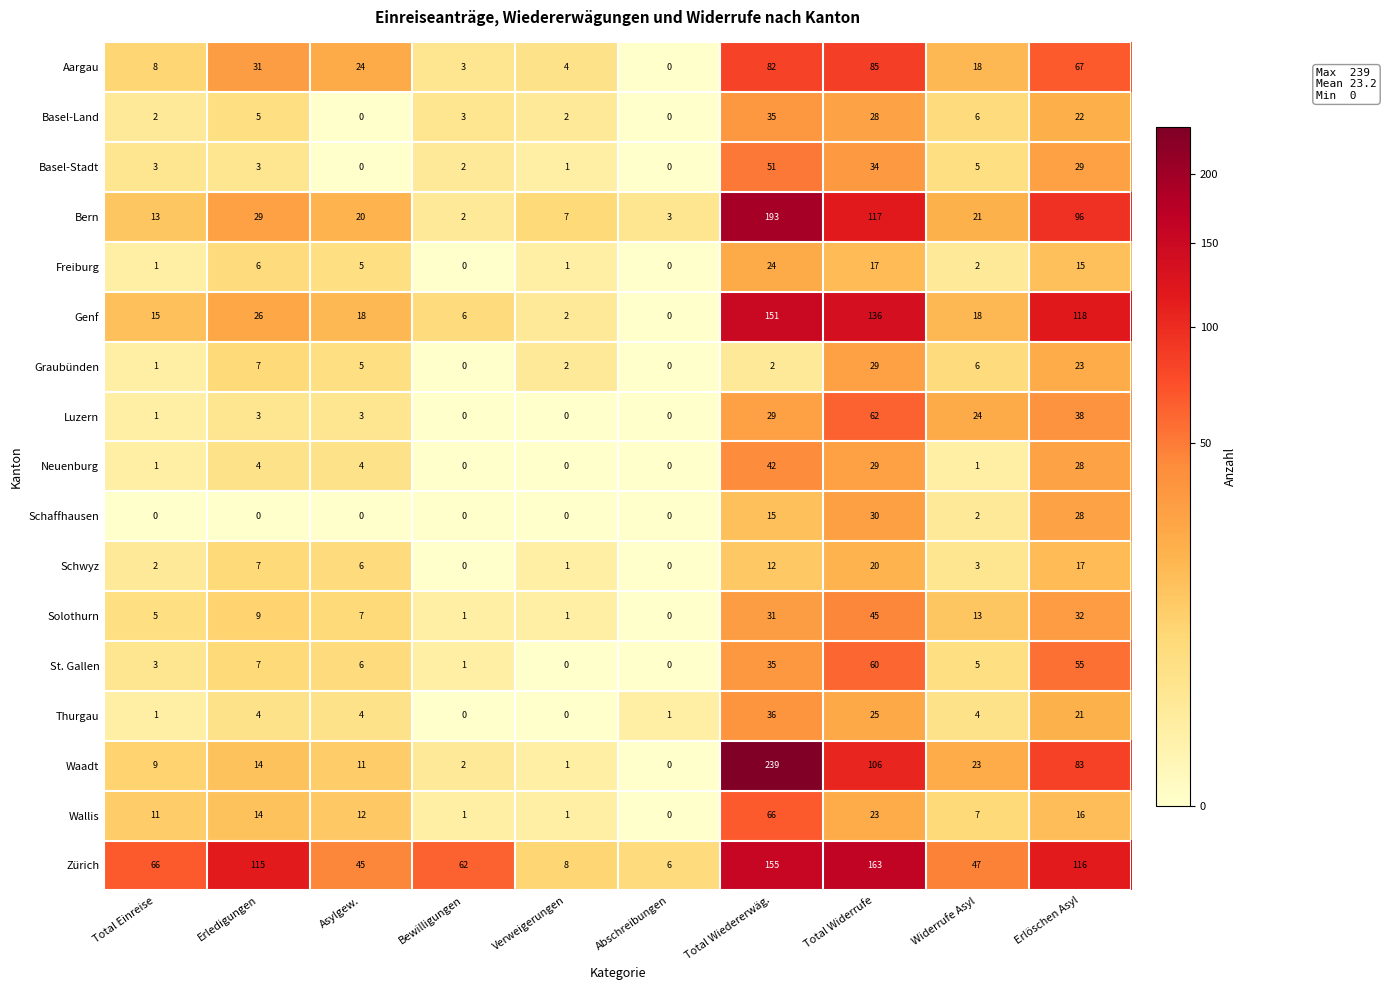

True or false: Luzern has a value of 62 at Total Widerrufe.

True